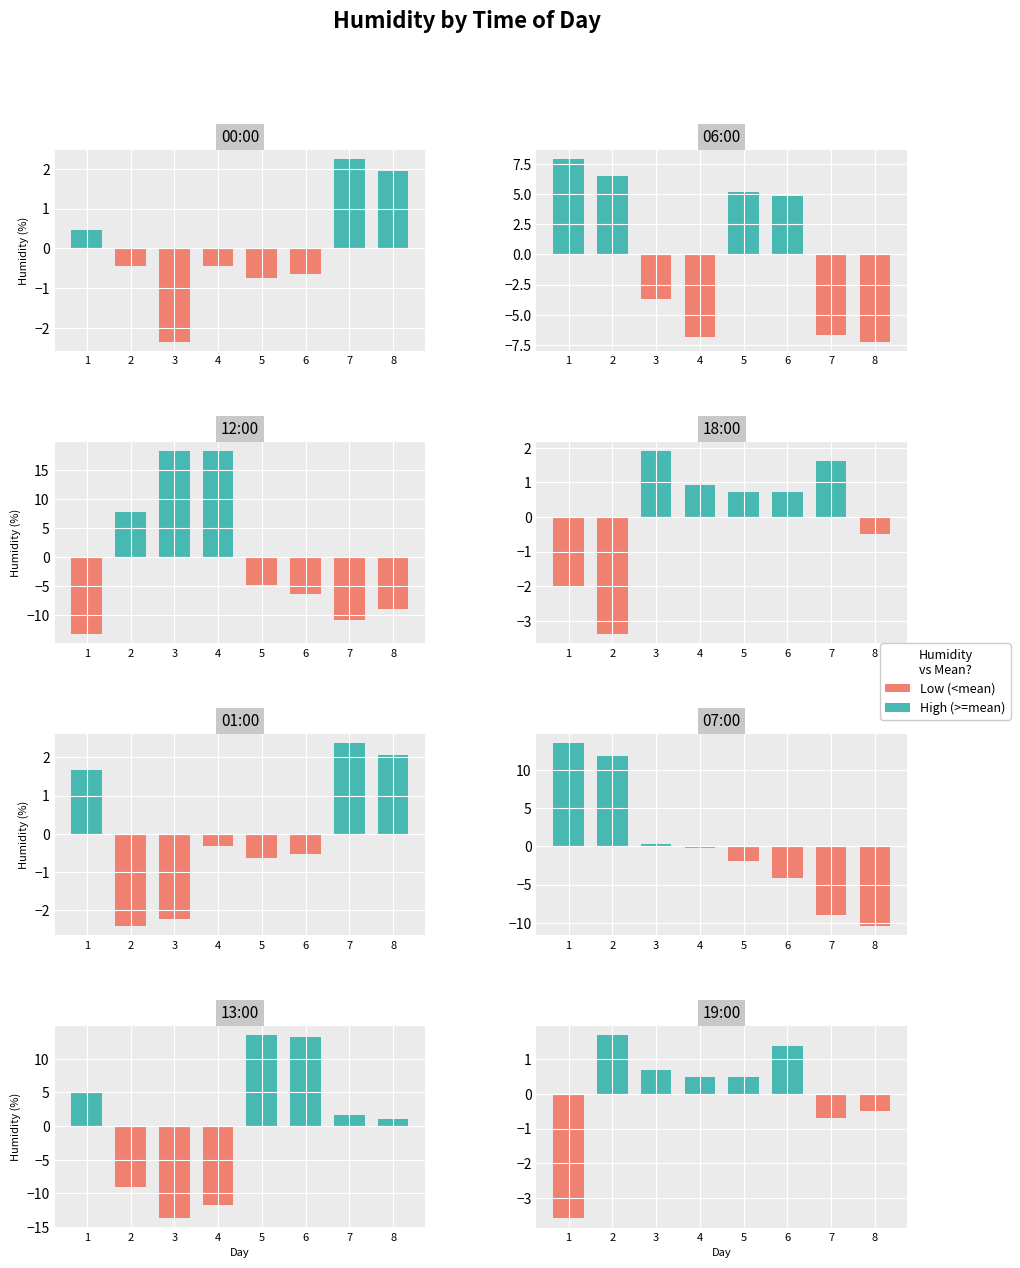

Is it true that N equals 1.6 at 6?

False